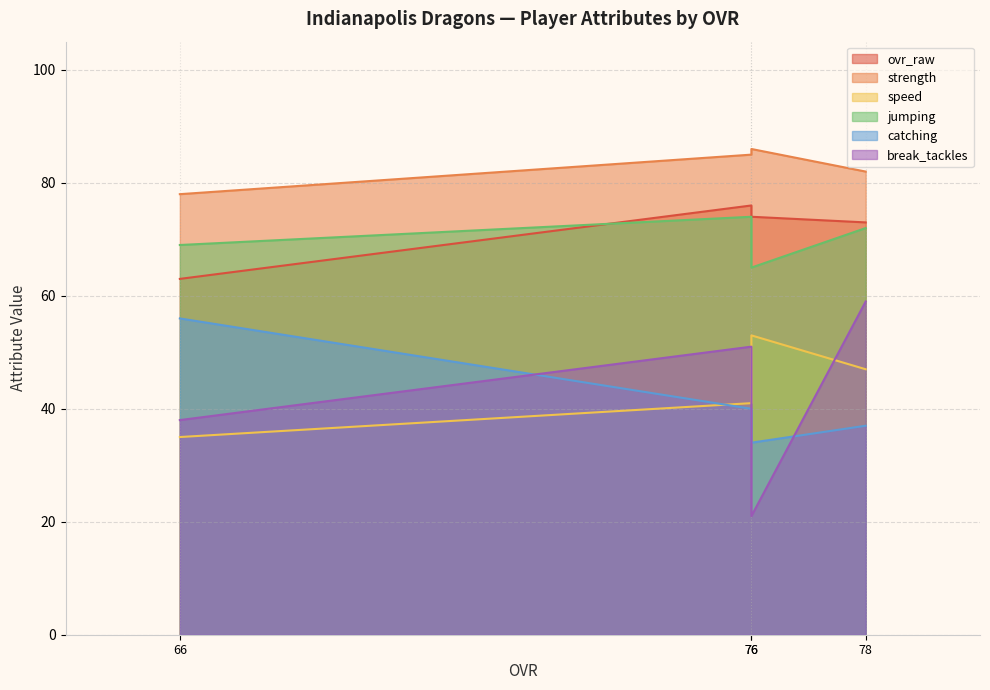

What is the total value across all series at Kenny Beebe (76)?

367